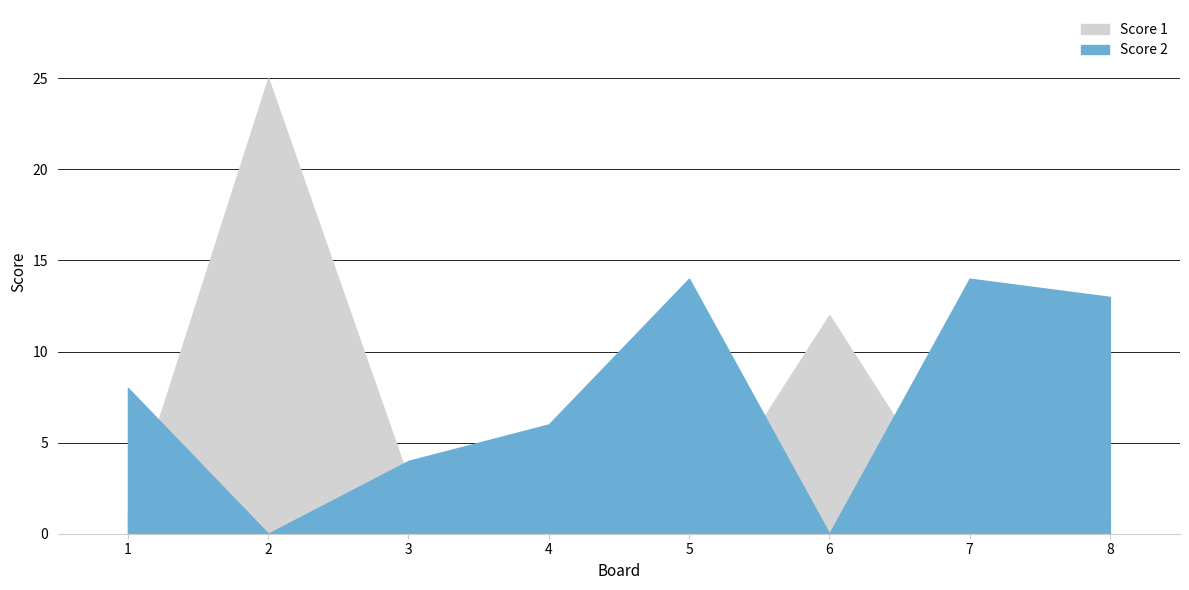

True or false: Score 1 and Score 2 cross at least once.

True